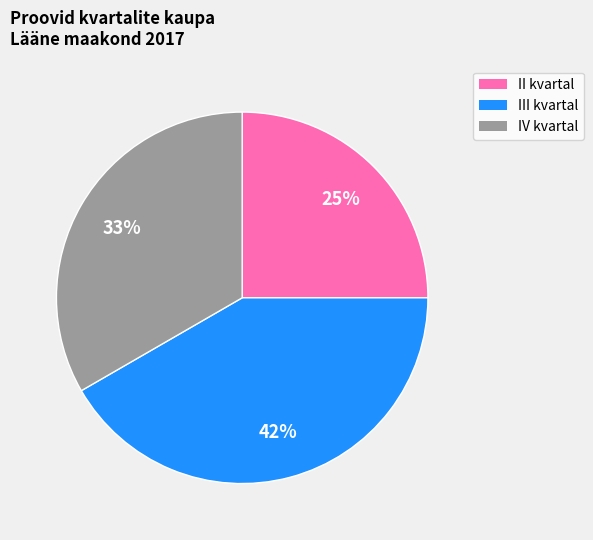

To the nearest percent, what is the average slice percentage?

33%